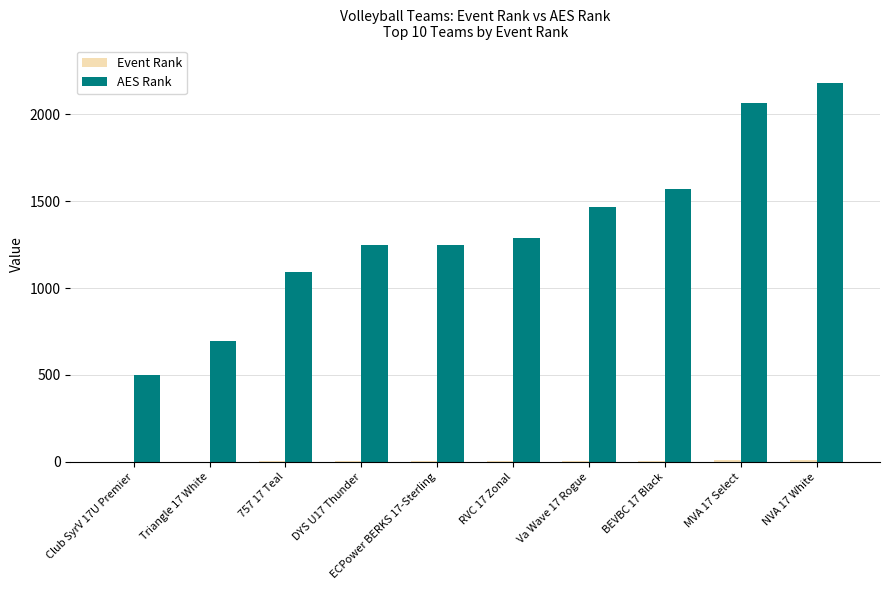

Which series changed the most between Club SyrV 17U Premier and DYS U17 Thunder?

AES Rank